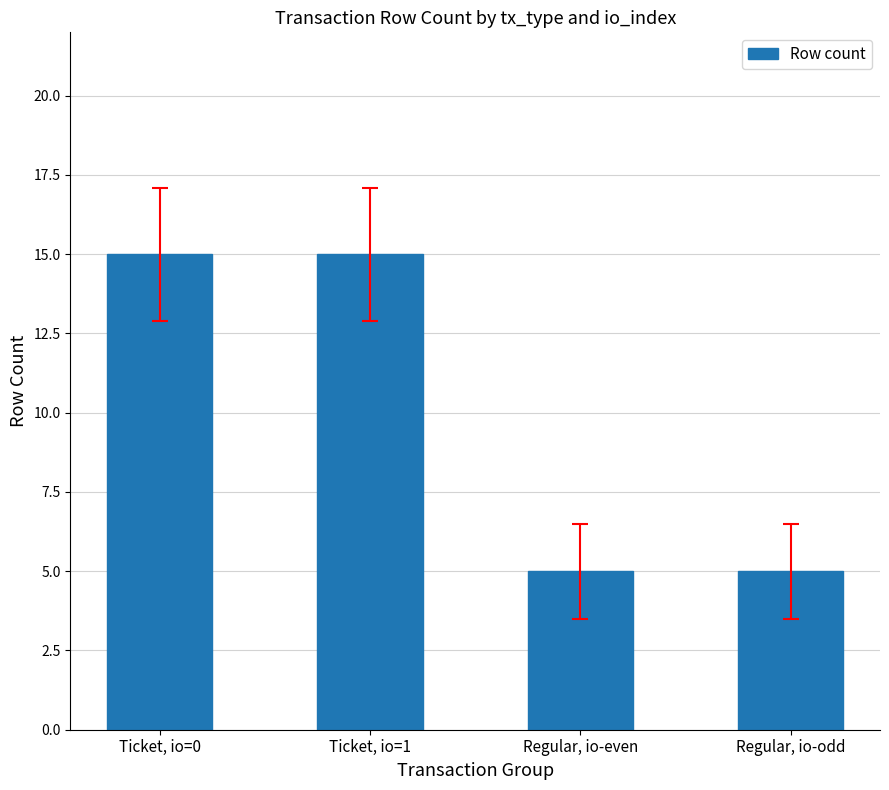

What is the sum of all values?

40